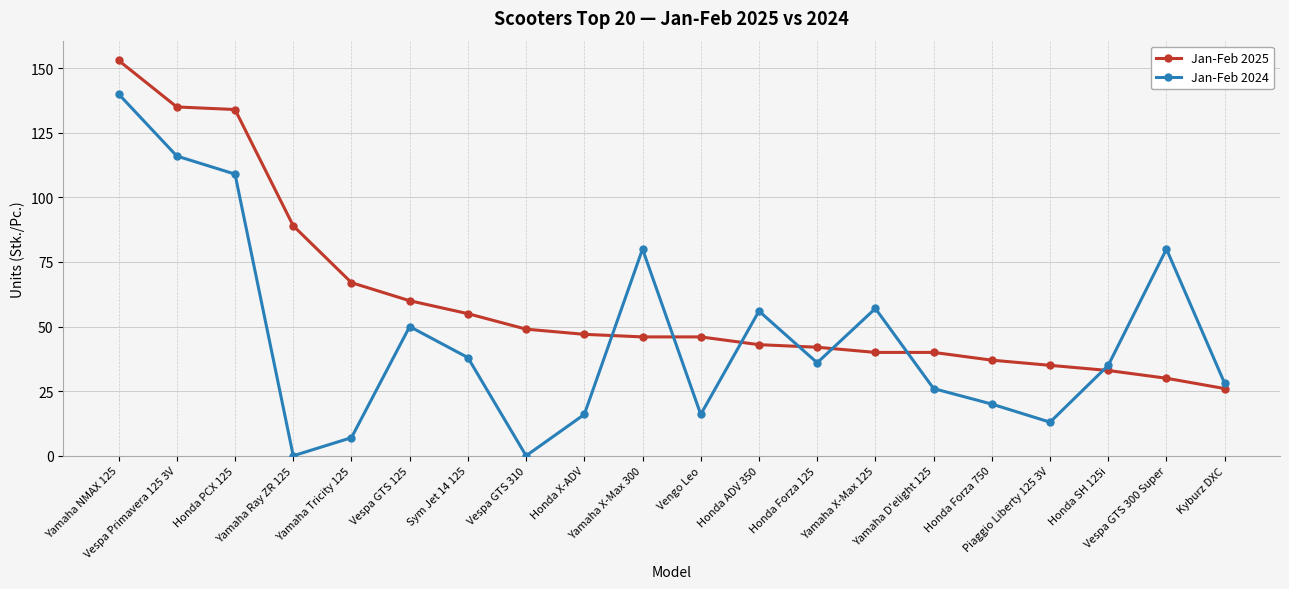

What is the sum of all Jan-Feb 2024 values?

923